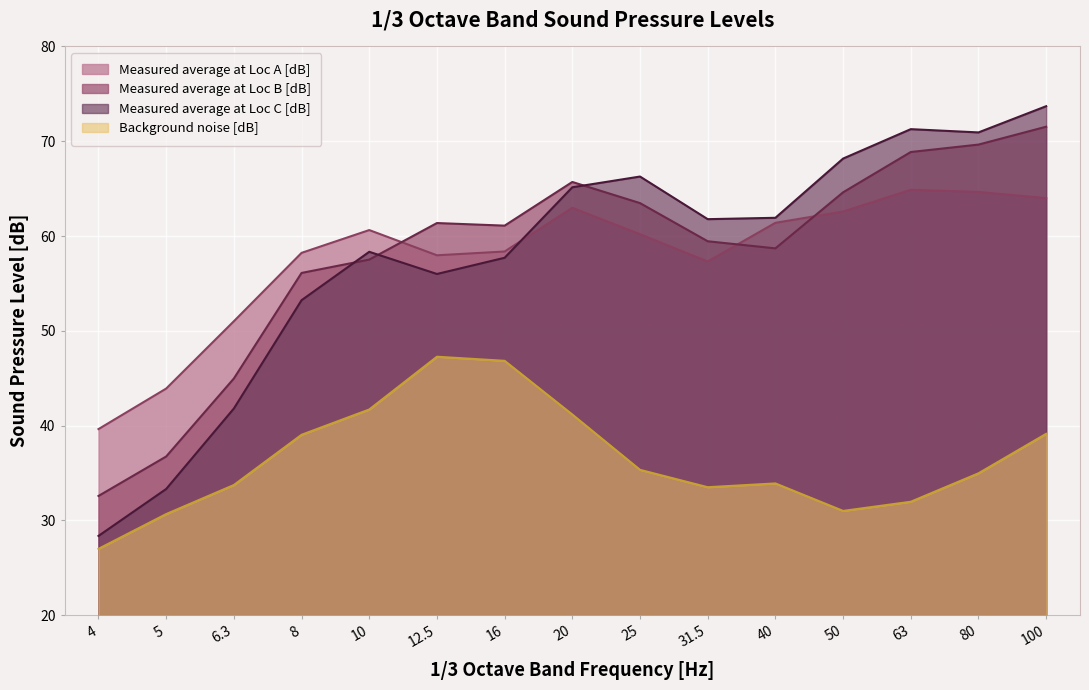

True or false: Measured average at Loc C [dB] and Background noise [dB] cross at least once.

False